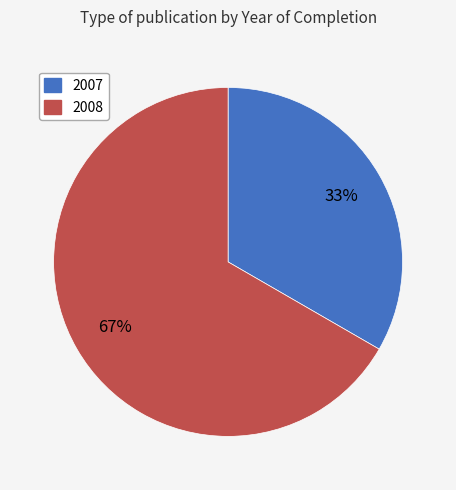

Between 2007 and 2008, which is larger?

2008